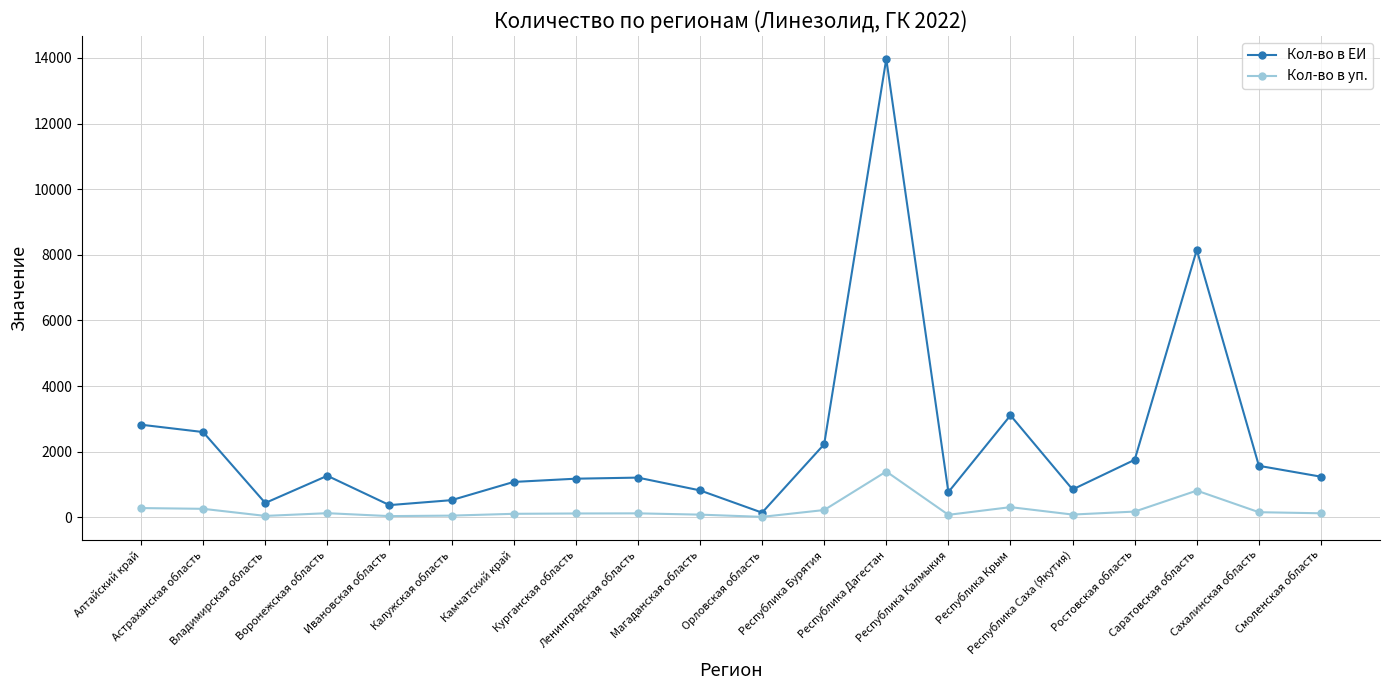

At which category is the sum across all series the highest?

Республика Дагестан